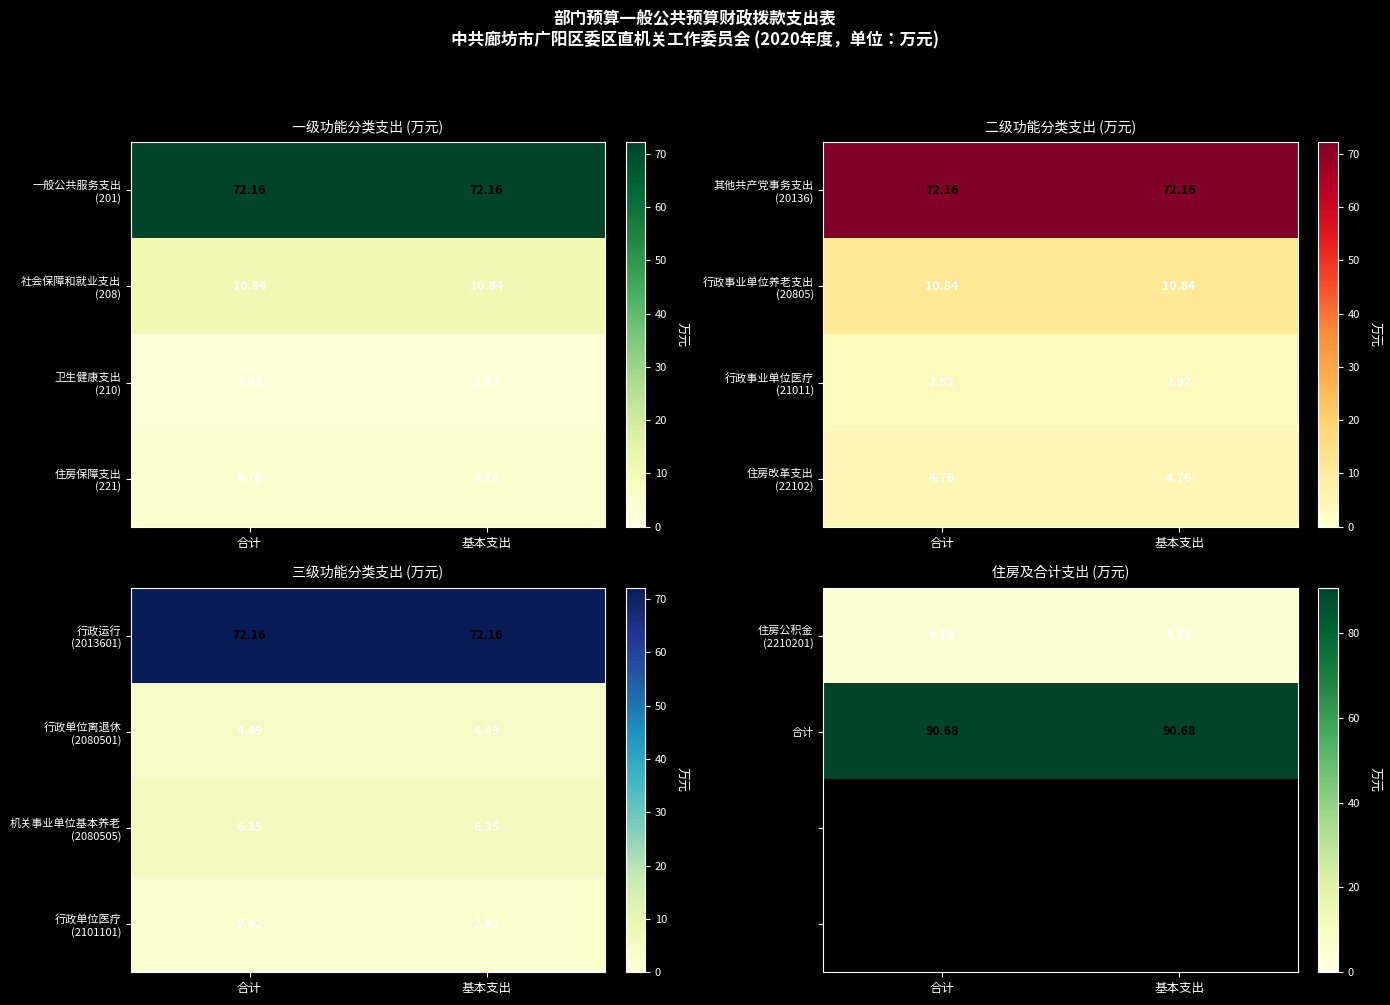

True or false: 住房公积金 (2210201) has a value of 2.0 at 合计.

False